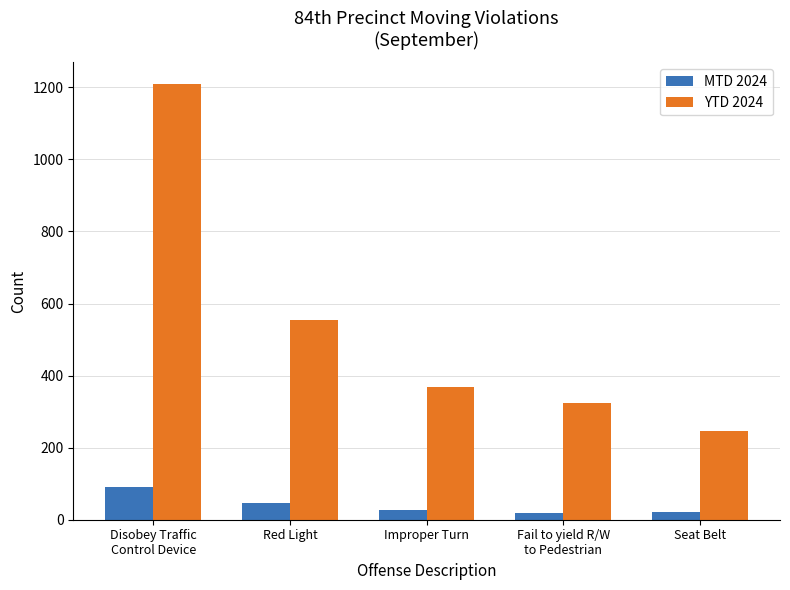

How many bars are there in each group?

2